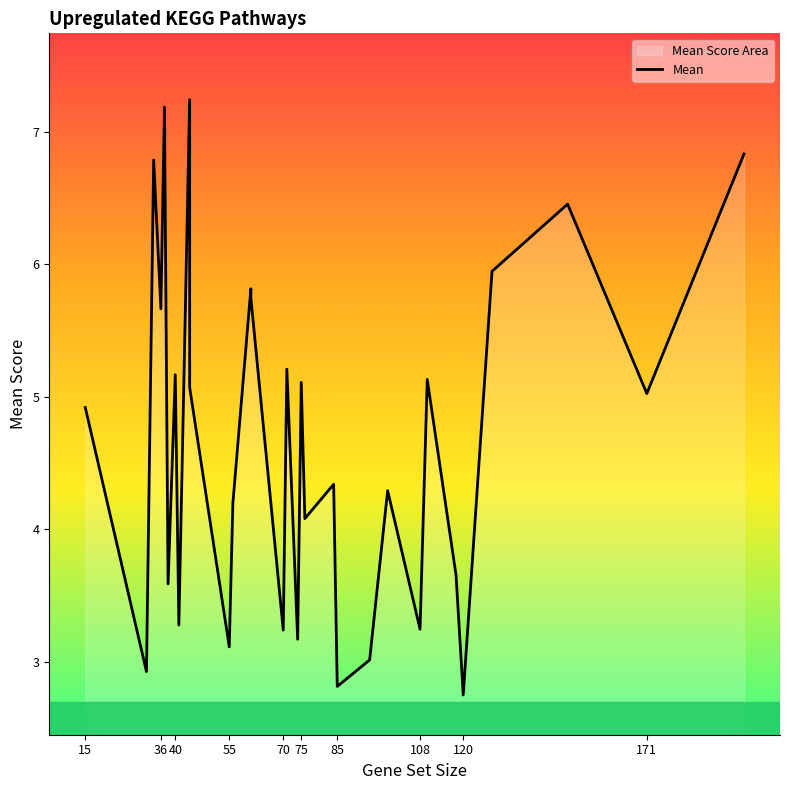

Count the number of categories in the chart.

31